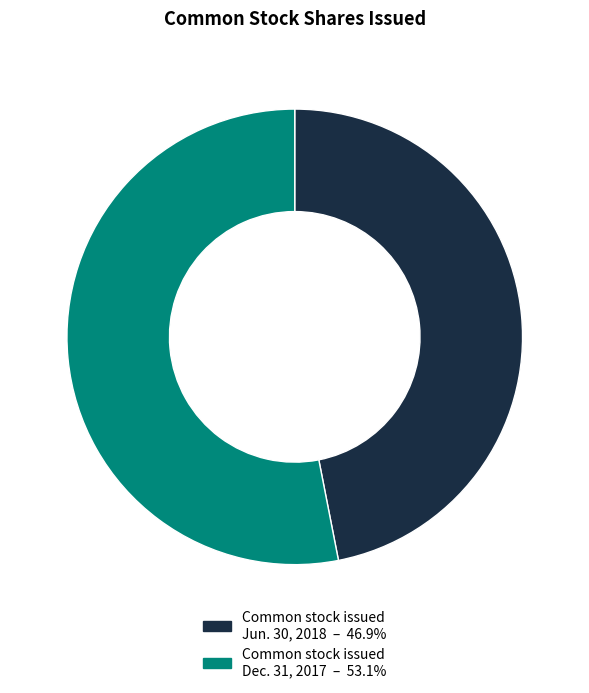

Count the number of slices in the pie.

2